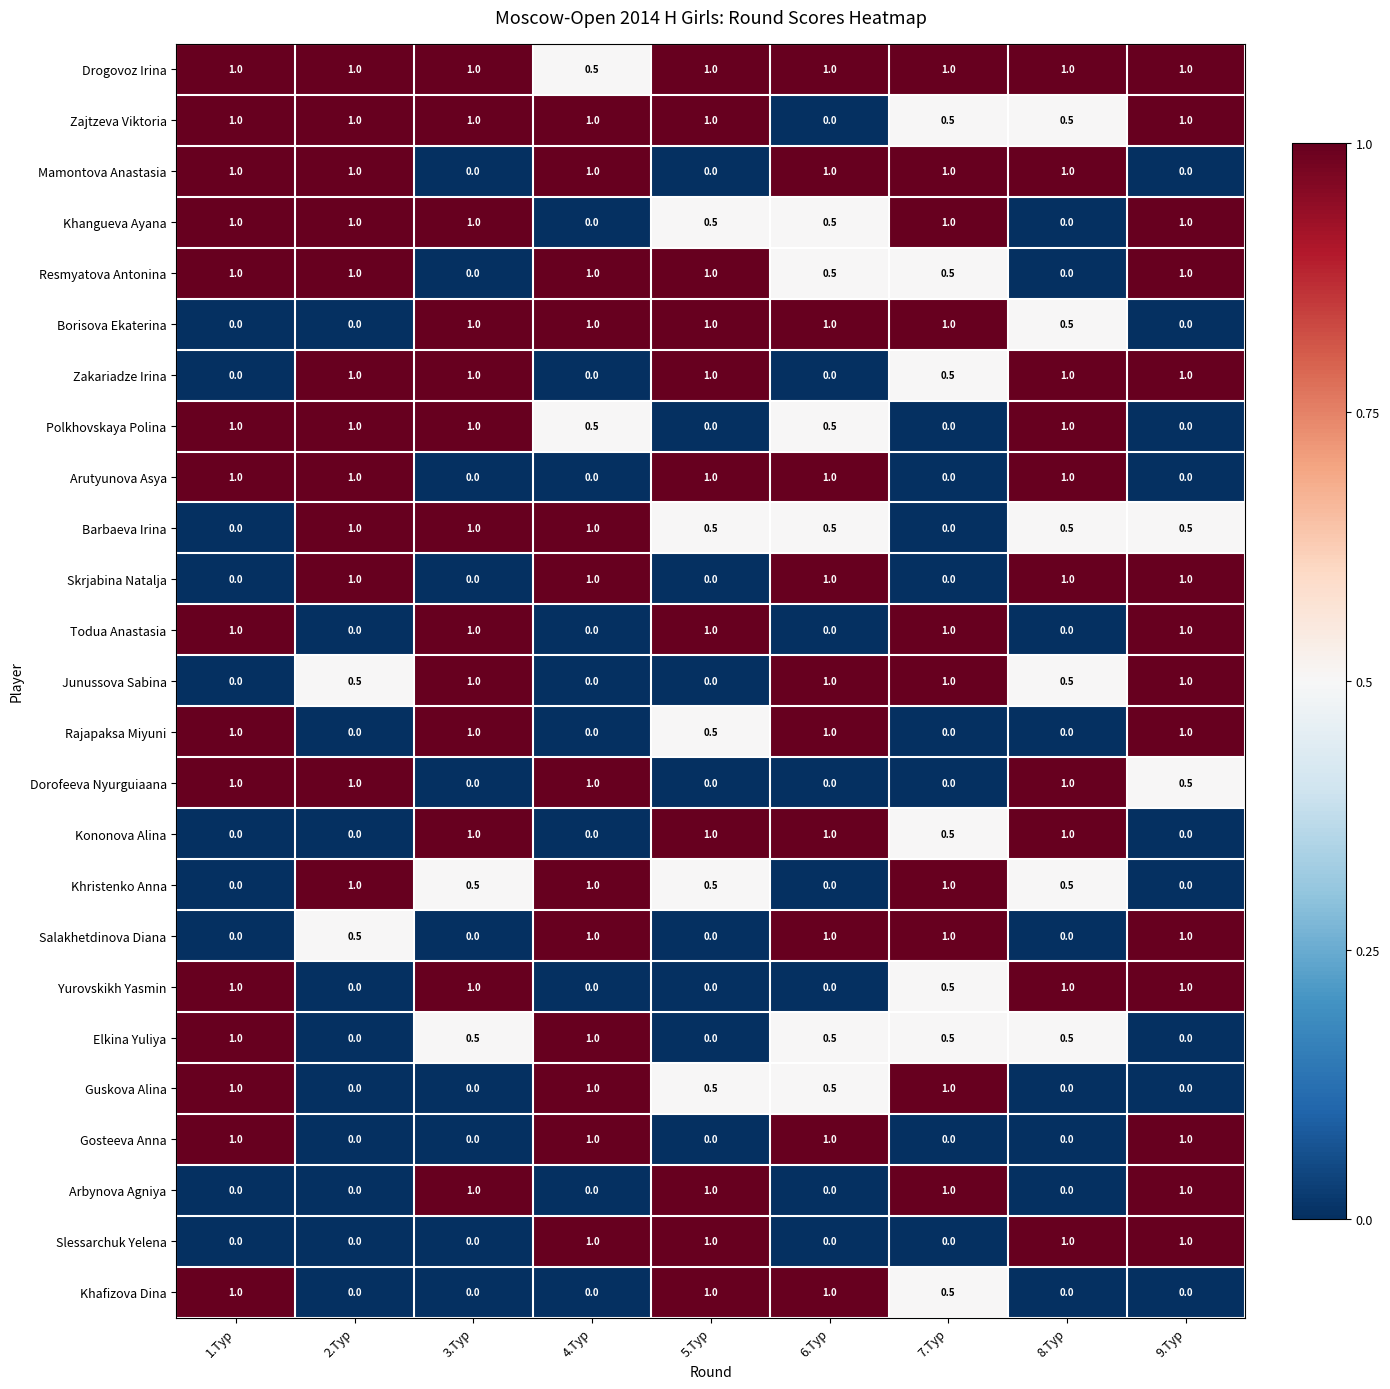

What is the total value across all series at 2.Тур?

13.0